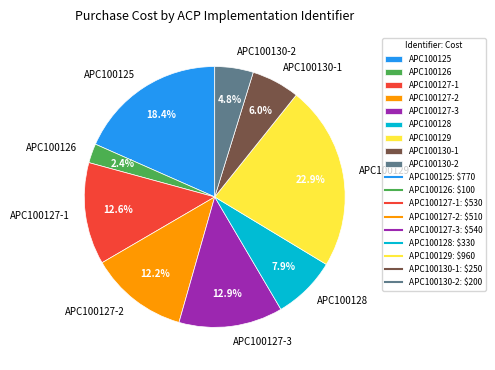

The APC100129 slice represents 23% of the pie. True or false?

True